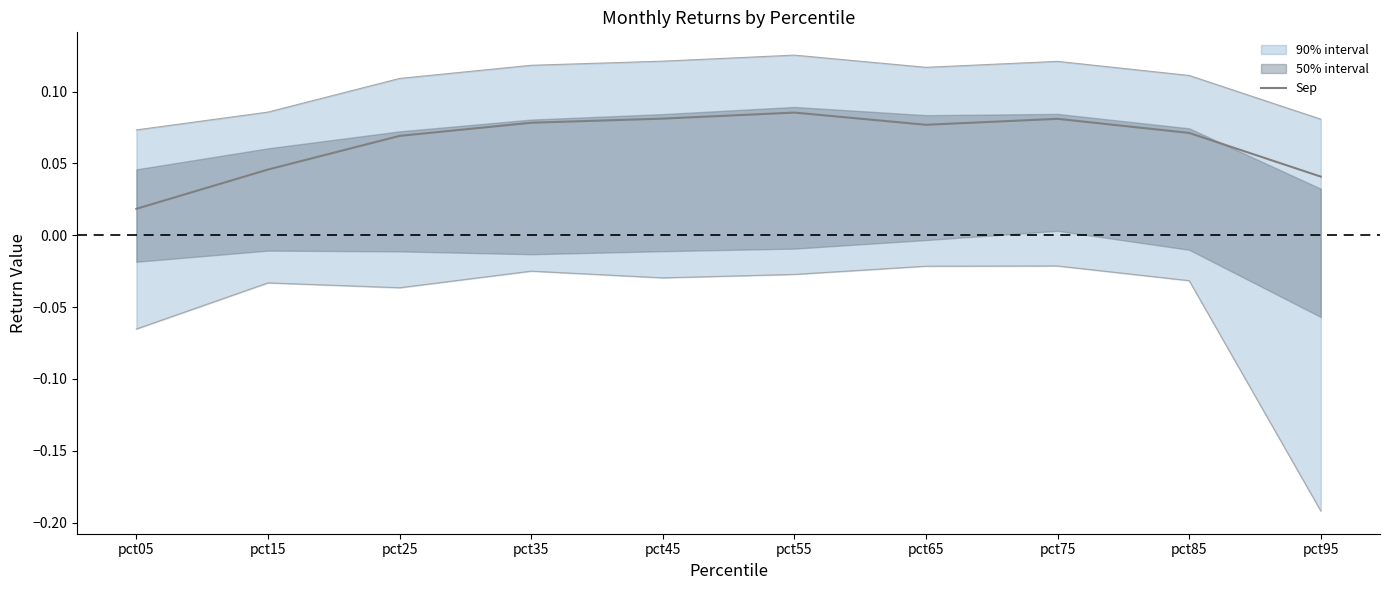

Reading left to right, what are all the values shown in this chart?

pct05=0.0	pct15=0.0	pct25=0.1	pct35=0.1	pct45=0.1	pct55=0.1	pct65=0.1	pct75=0.1	pct85=0.1	pct95=0.0